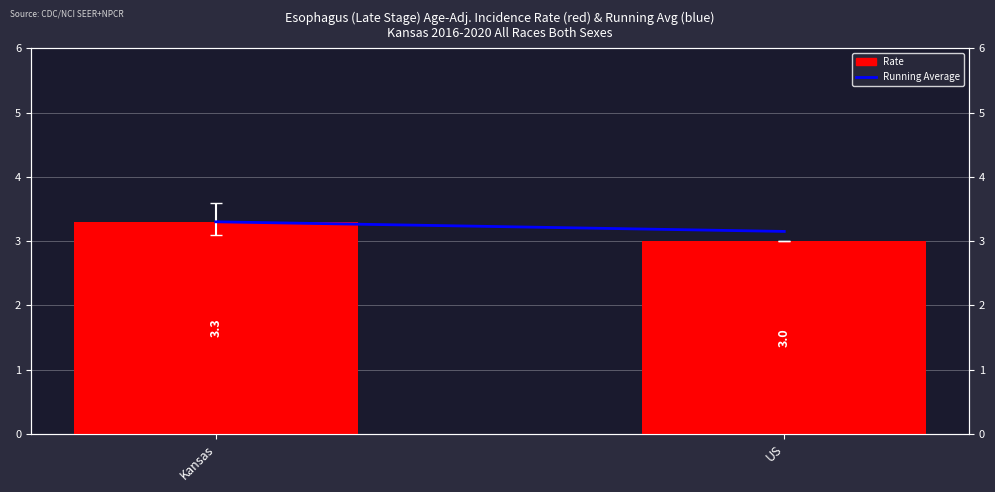

Reading left to right, transcribe all the data shown in this chart.

Running Average: Kansas=3.3	US=3.1
Rate: Kansas=3.3	US=3.0